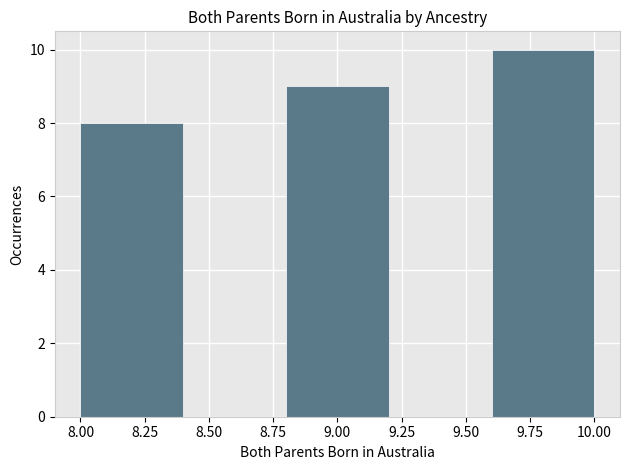

Reading left to right, list every bar in this chart as the range it spans on the x-axis followed by its height. The values are not printed on the chart, so give them approximately, as read against the axis.

8.0 to 8.4: 8
8.4 to 8.8: 0
8.8 to 9.2: 9
9.2 to 9.6: 0
9.6 to 10.0: 10